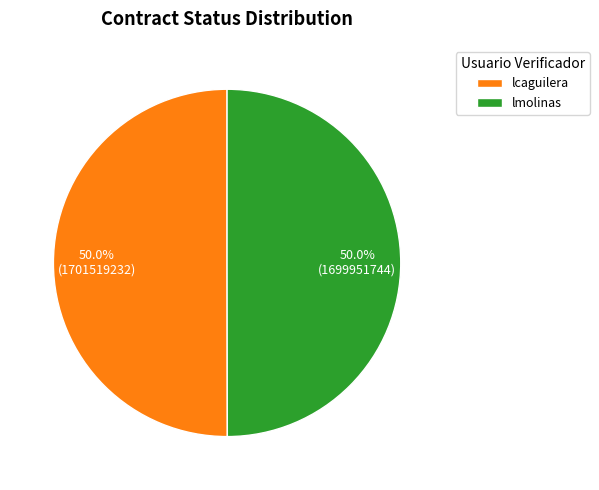

Is it true that lcaguilera is 45% of the pie?

False